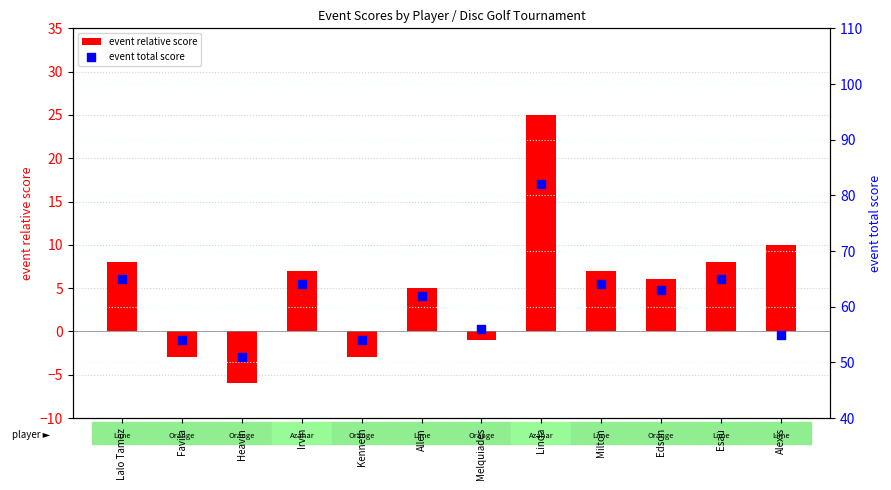

Which series has the largest Y range (max minus min)?

event relative score